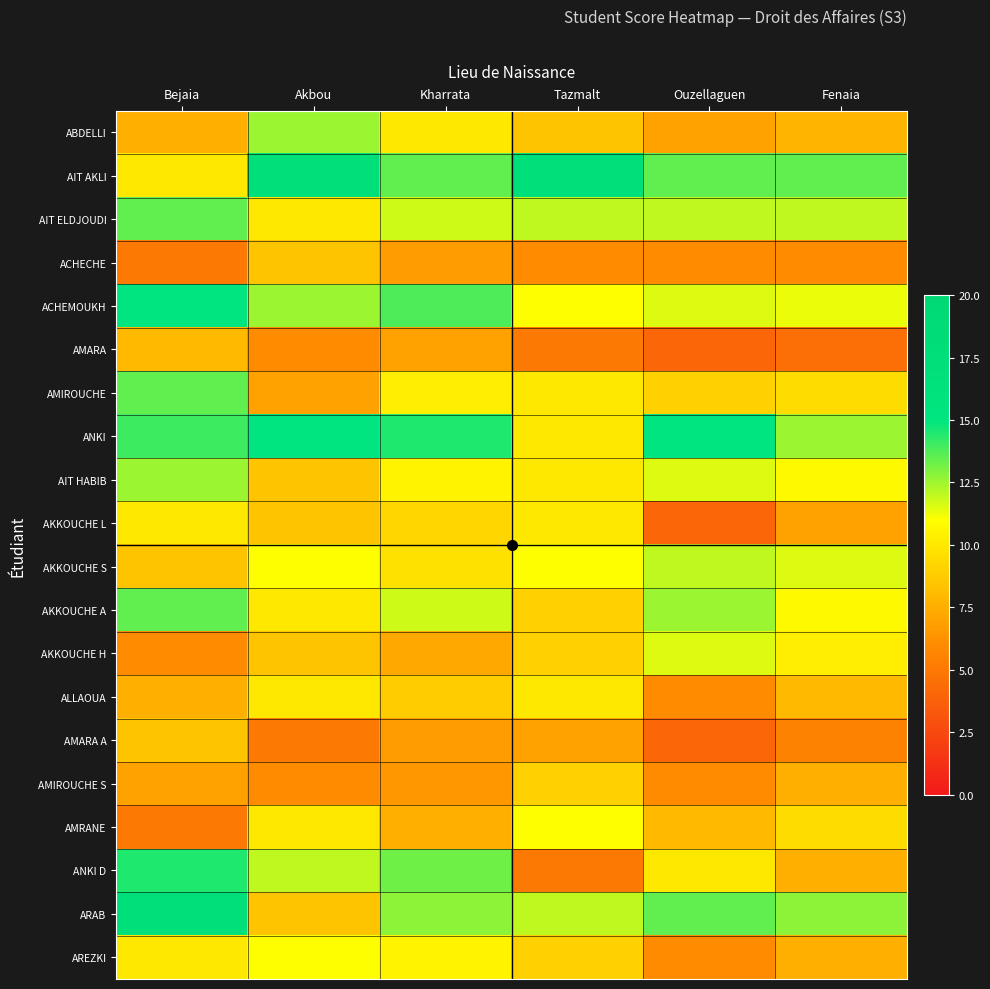

What is the spread (max minus min) of values at Ouzellaguen?

11.0